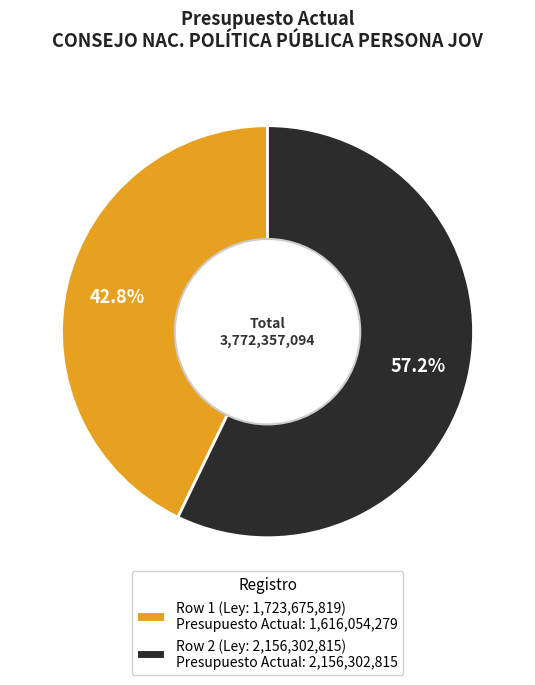

Is there any slice that represents more than half of the pie?

Yes